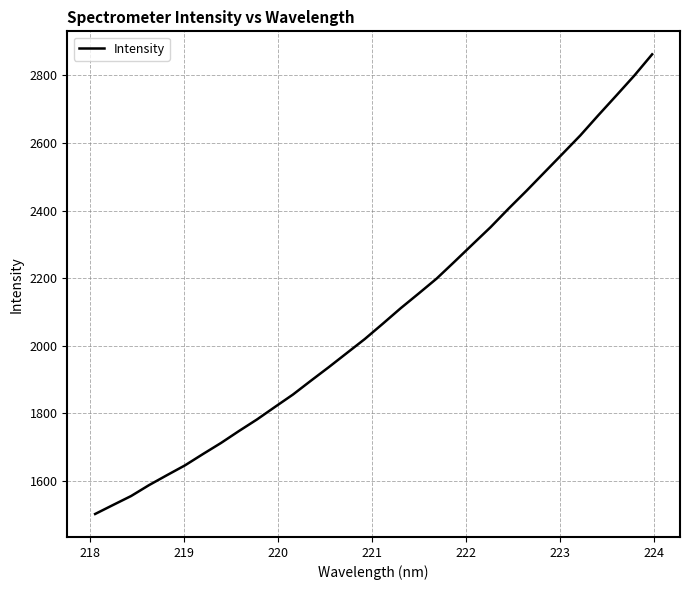

What is the maximum value shown in the chart?

2862.6